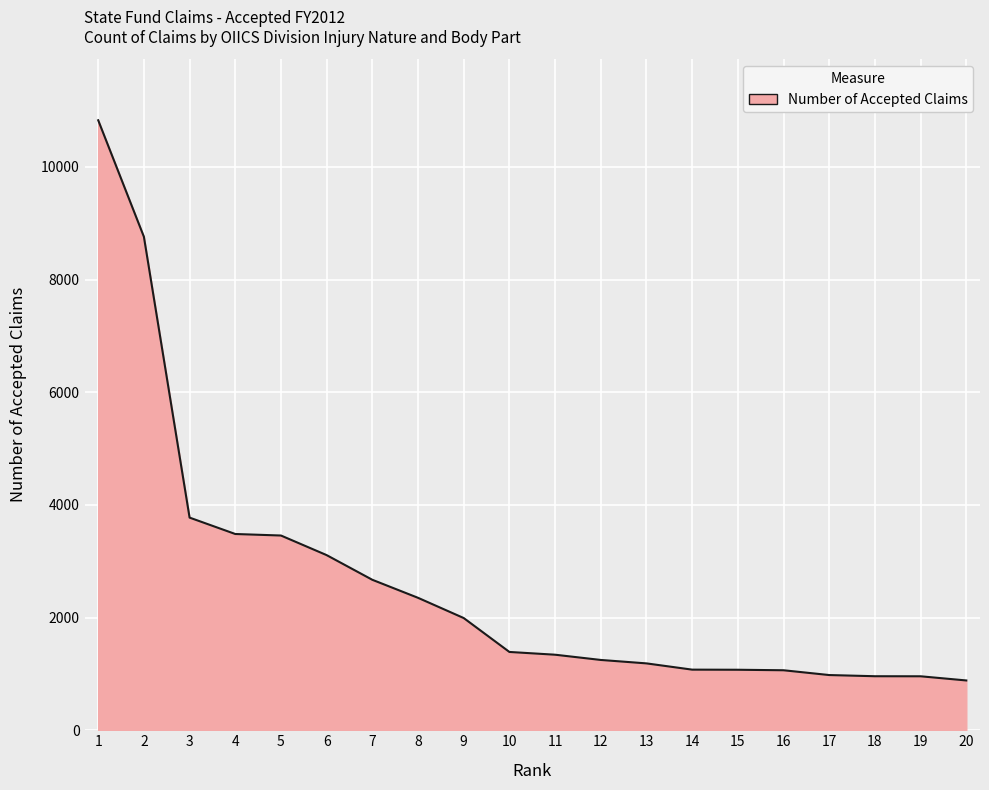

What is the average value?

2630